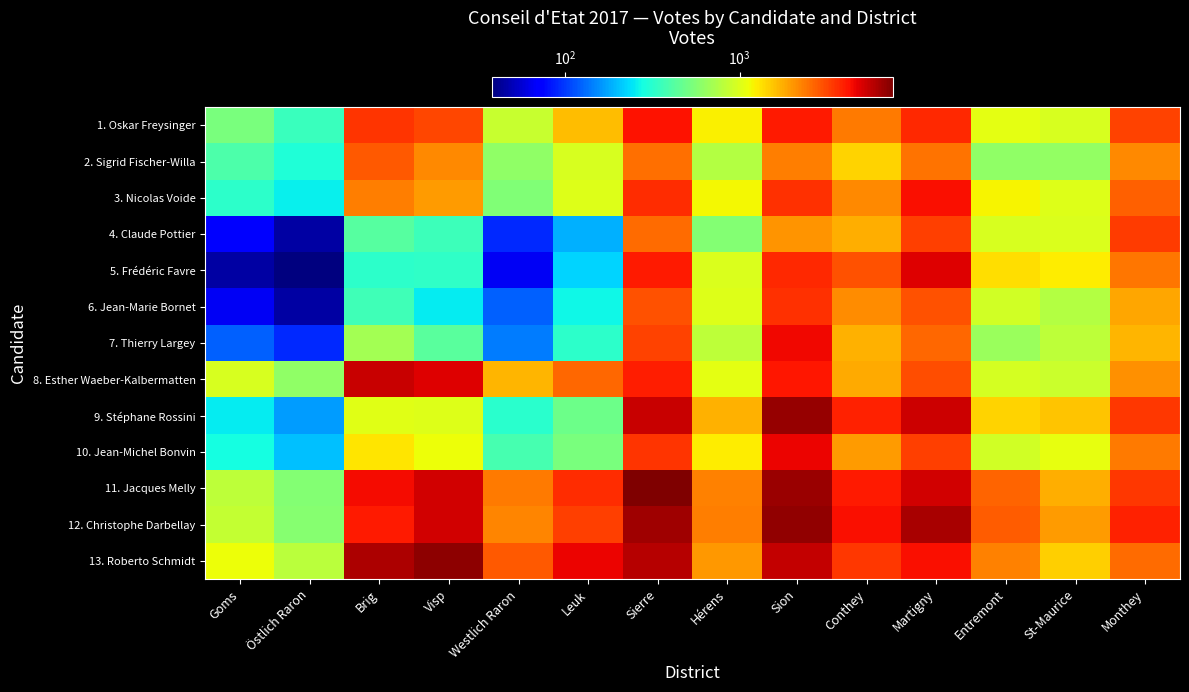

What is the smallest value displayed?

38